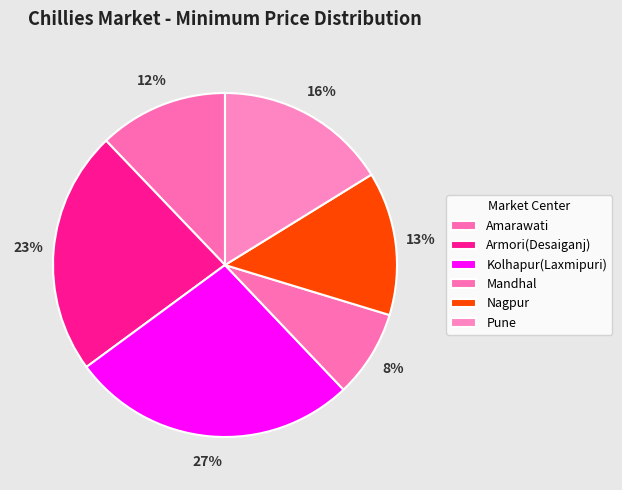

What is the total percentage of Pune and Mandhal?

24.4%